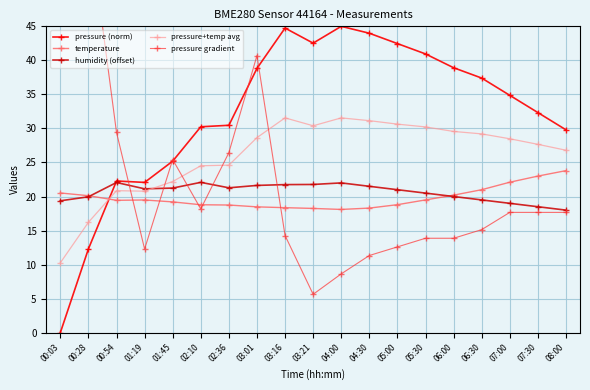

What is the total value across all series at 06:30?

122.2